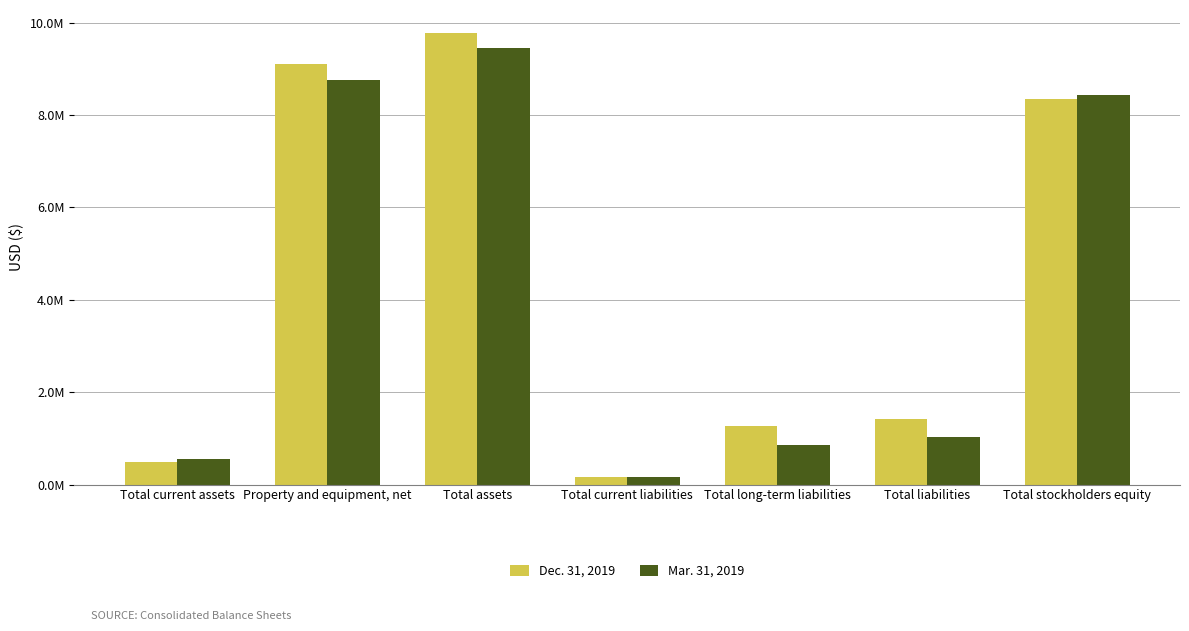

Which series has the widest spread of values?

Dec. 31, 2019